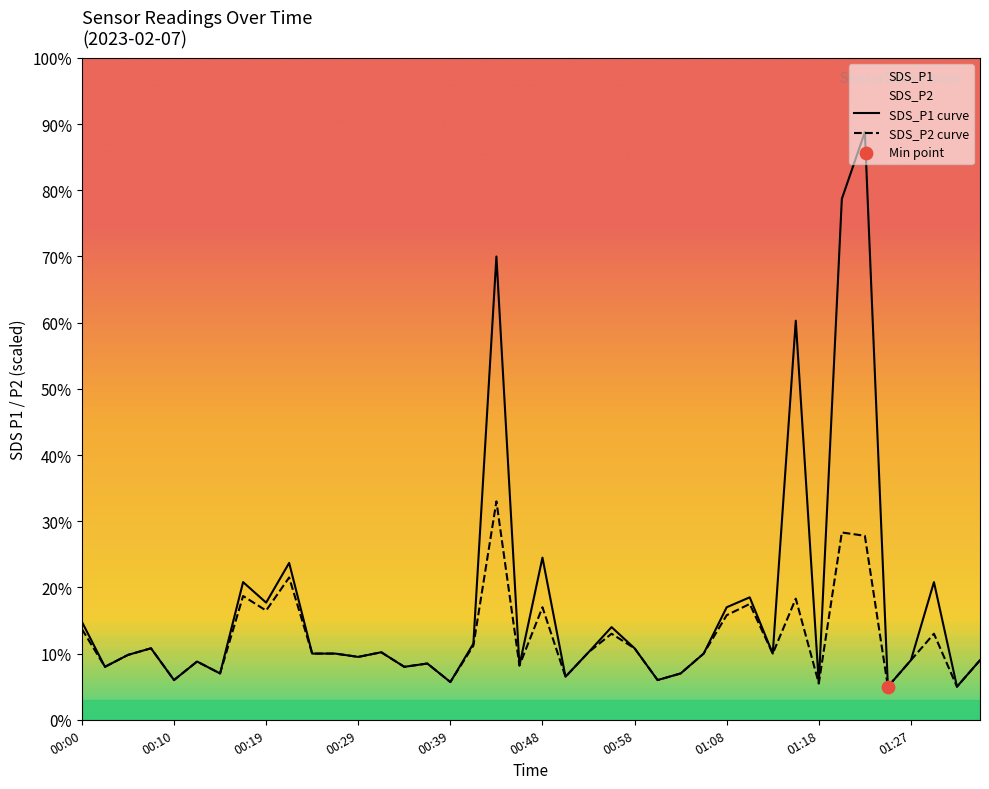

At how many categories does at least one series exceed 54?

4